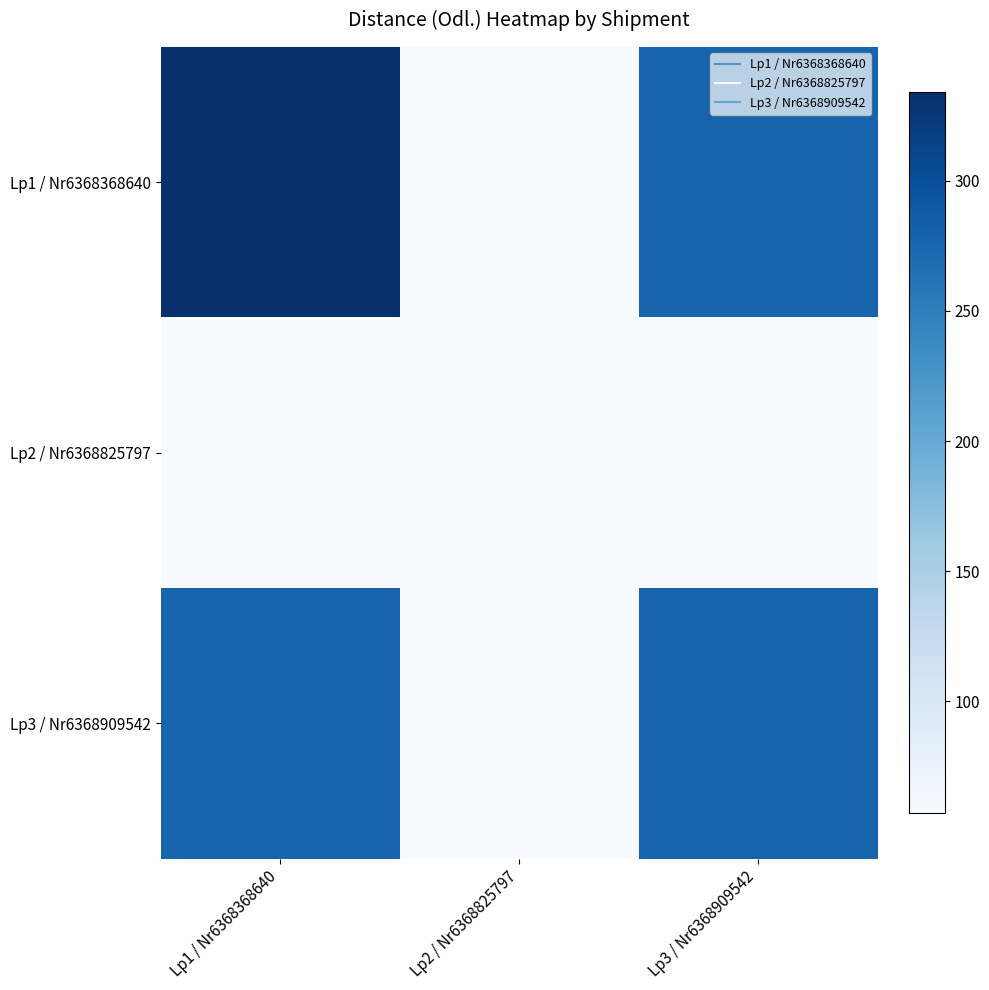

Reading left to right, extract all data points from this chart.

Lp1 / Nr6368368640: Lp1 / Nr6368368640=334	Lp2 / Nr6368825797=57	Lp3 / Nr6368909542=278
Lp2 / Nr6368825797: Lp1 / Nr6368368640=57	Lp2 / Nr6368825797=57	Lp3 / Nr6368909542=57
Lp3 / Nr6368909542: Lp1 / Nr6368368640=278	Lp2 / Nr6368825797=57	Lp3 / Nr6368909542=278